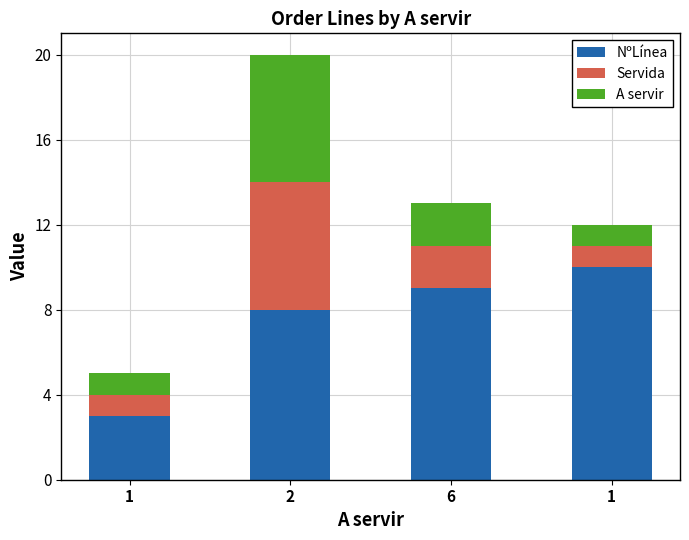

What are all the series names shown in the legend?

NºLínea, Servida, A servir